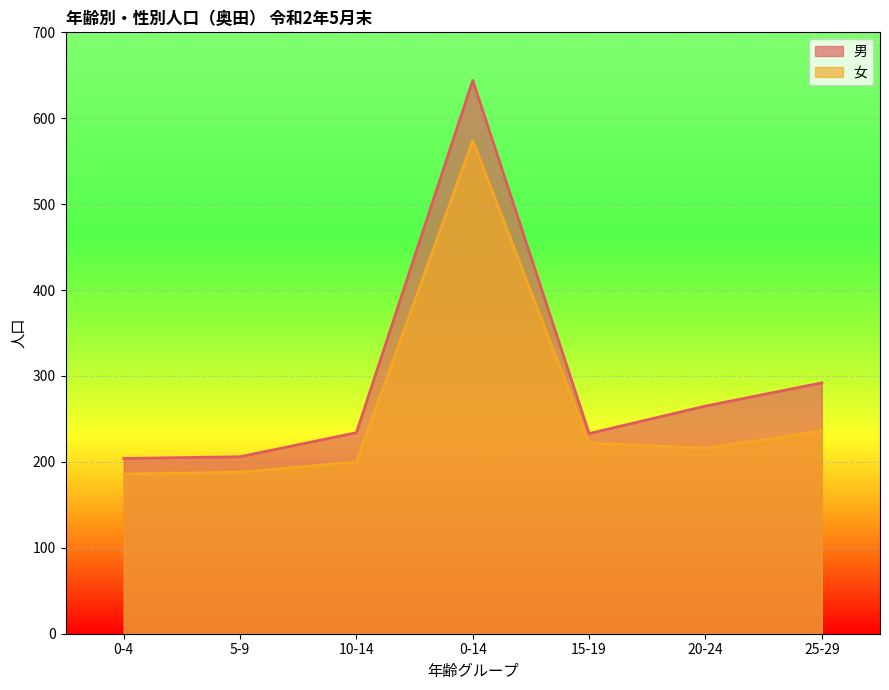

What is the label of the 3rd point from the right?

15-19